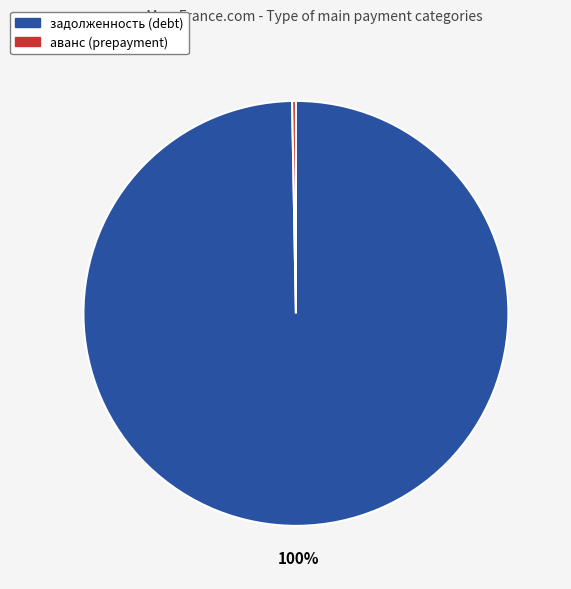

Is there any slice that represents more than half of the pie?

Yes